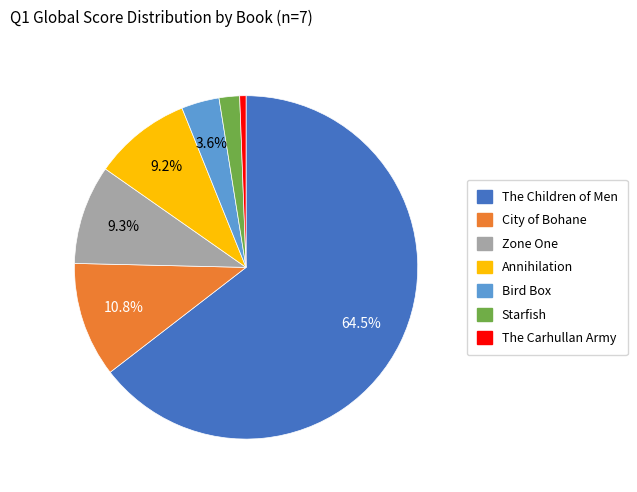

What portion of the pie excludes Annihilation?

90.8%